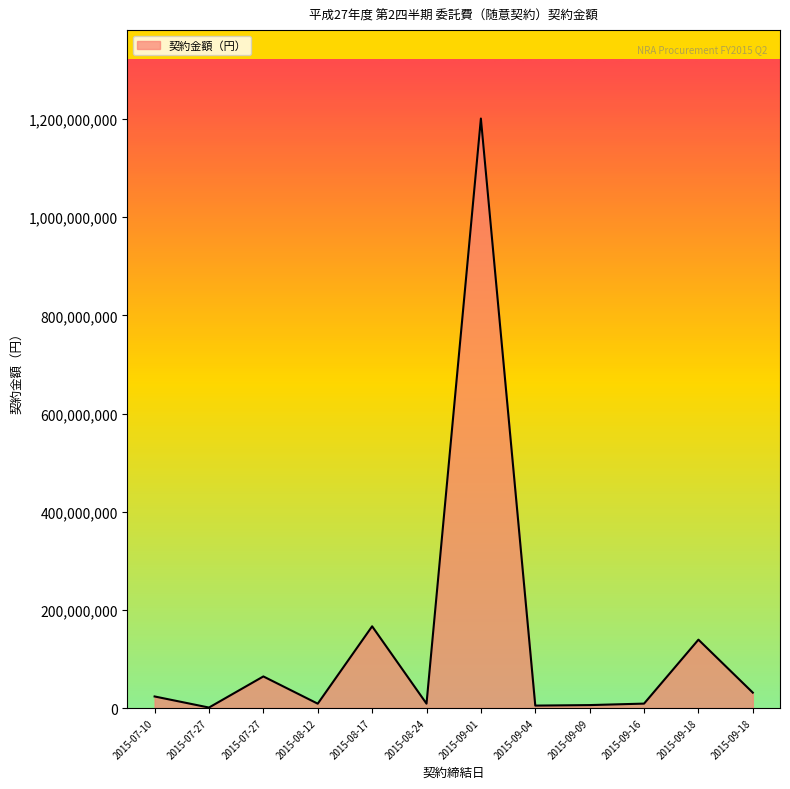

How many interior local valleys (lower than both neighbors) does the data have?

4